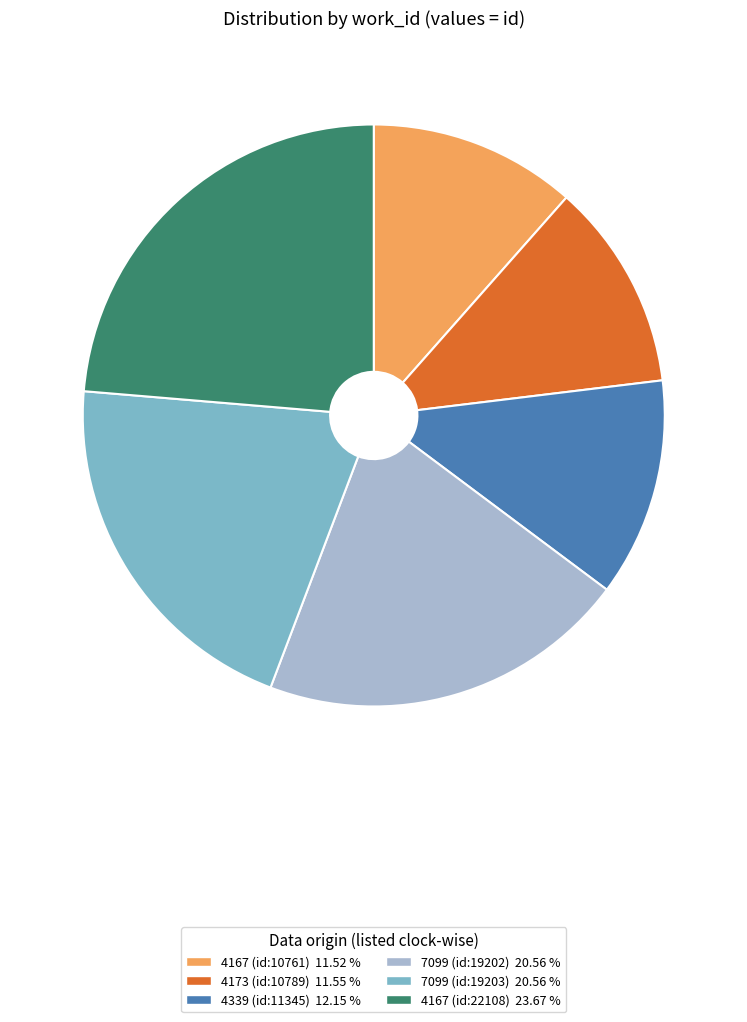

Is 4167 (id:10761) the majority of the pie?

No